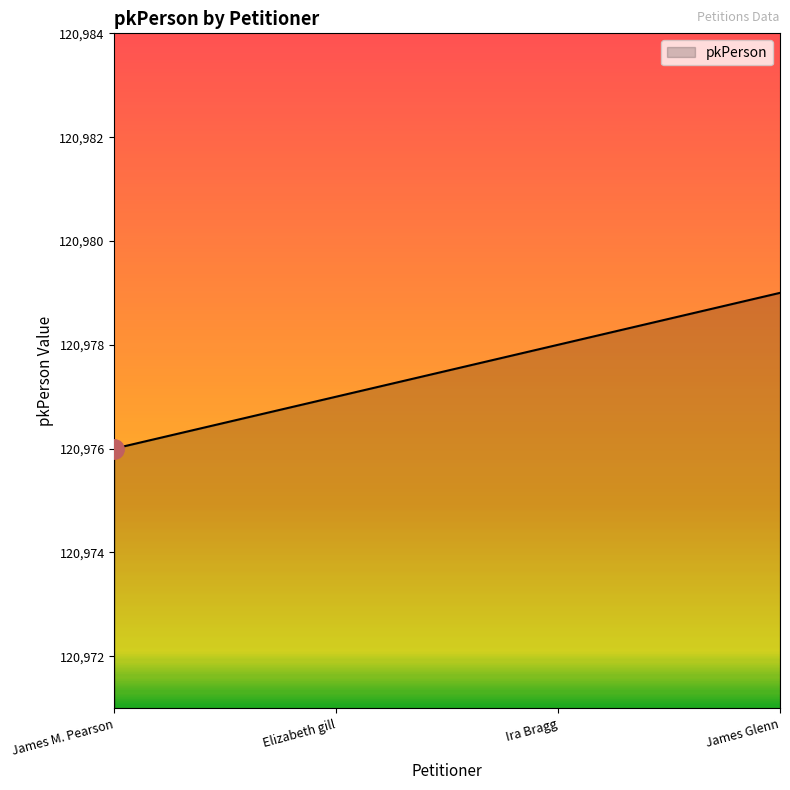

What value does the data have at James M. Pearson?

120976